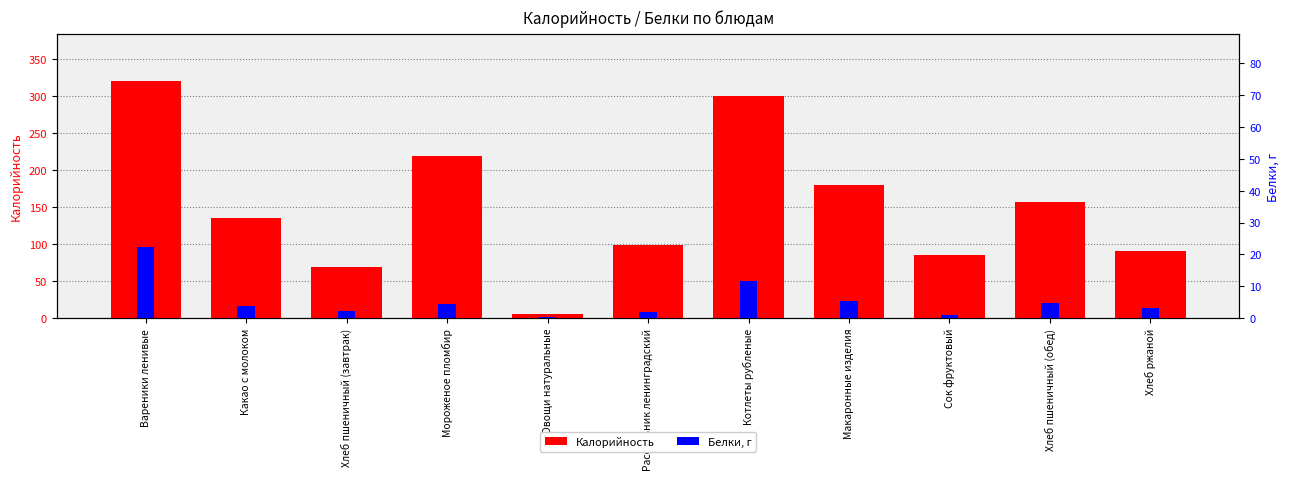

The Белки series shows 4.6 at Мороженое пломбир. True or false?

True